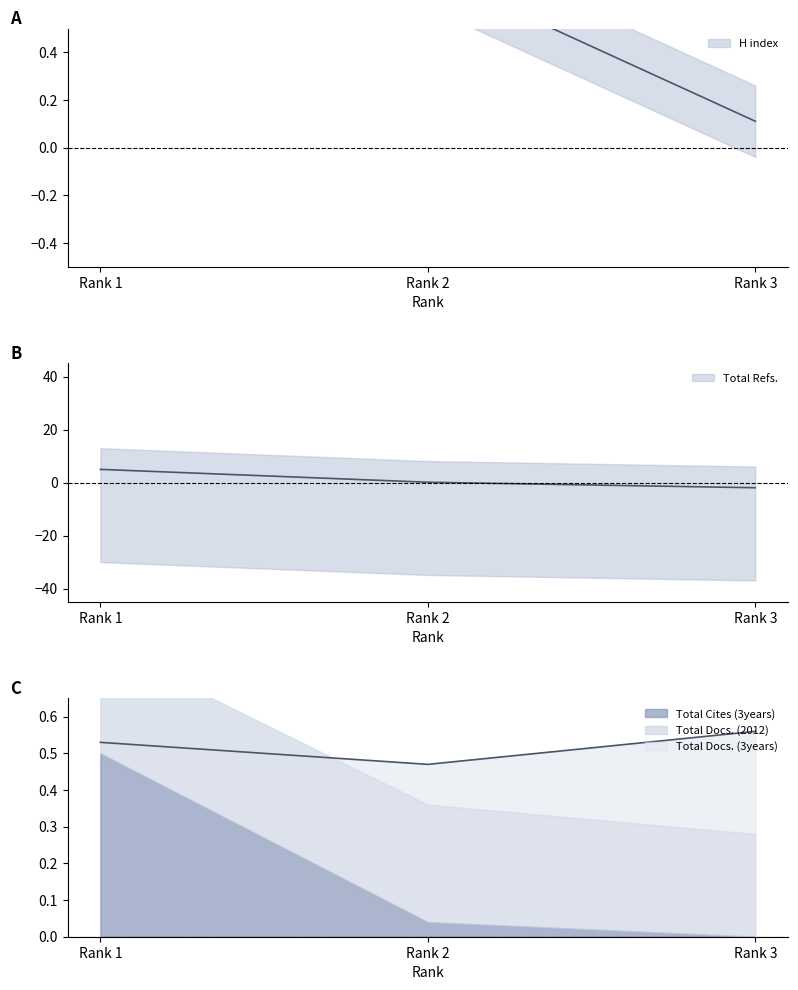

Which series changed the most between Rank 1 and Rank 3?

Total Refs.